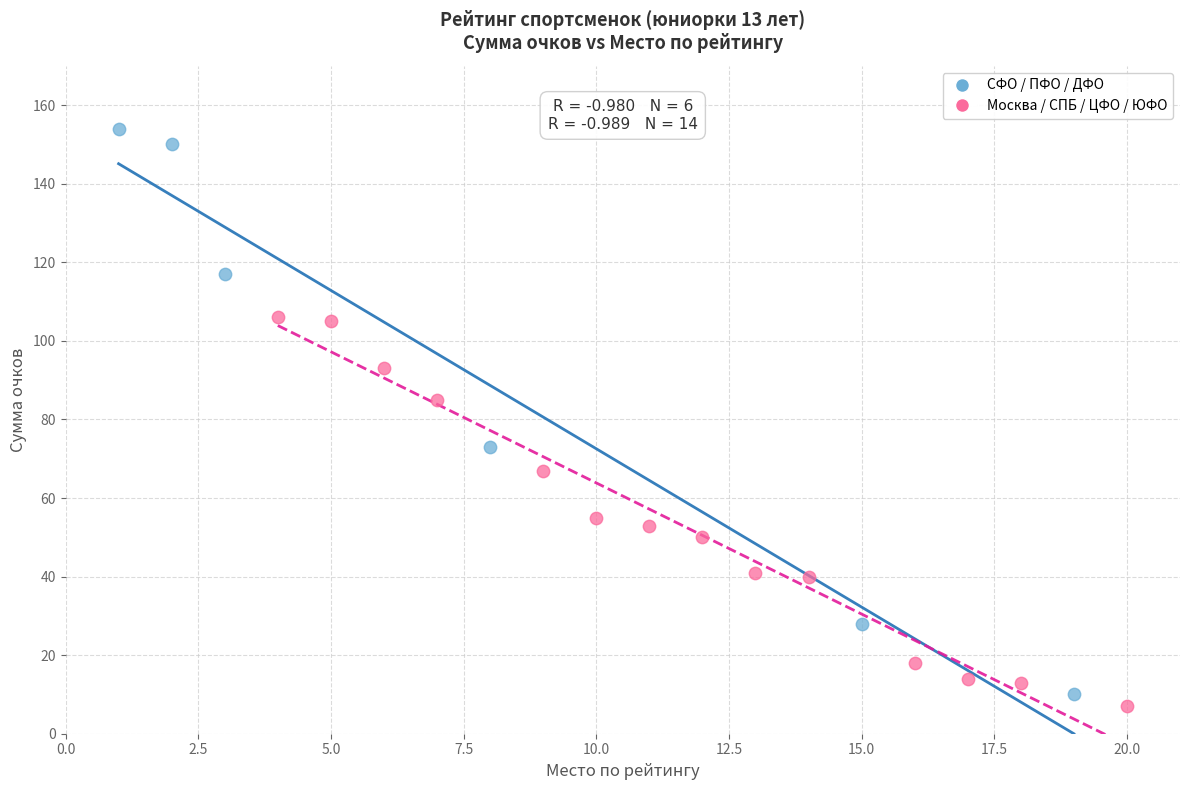

Which series reaches the maximum Y coordinate?

СФО / ПФО / ДФО